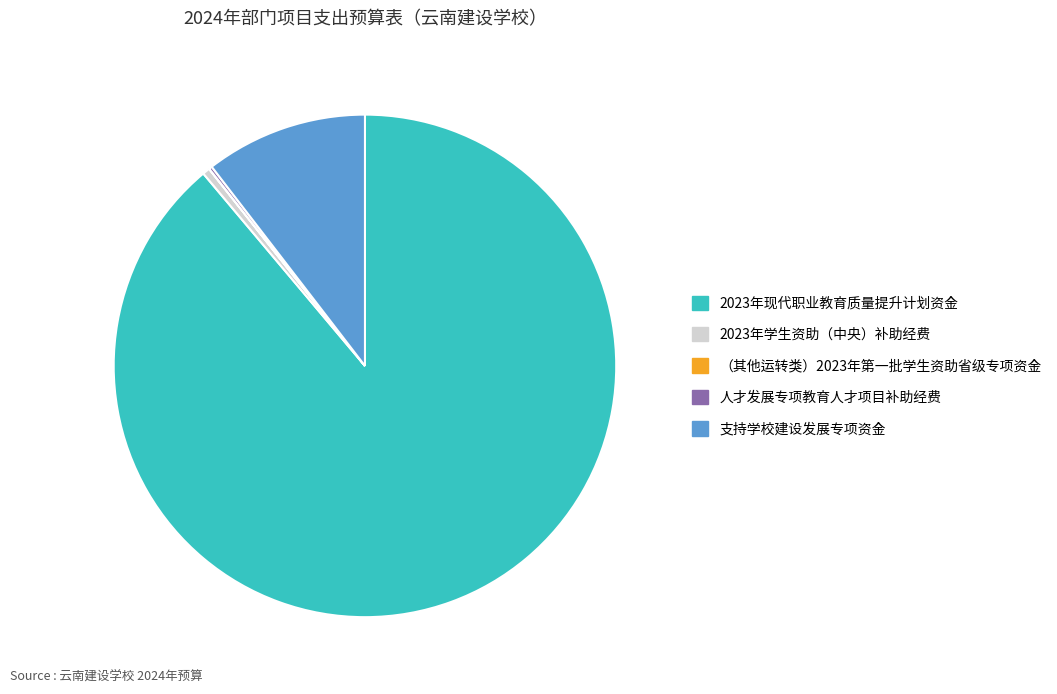

What is the largest slice in the pie chart?

2023年现代职业教育质量提升计划资金